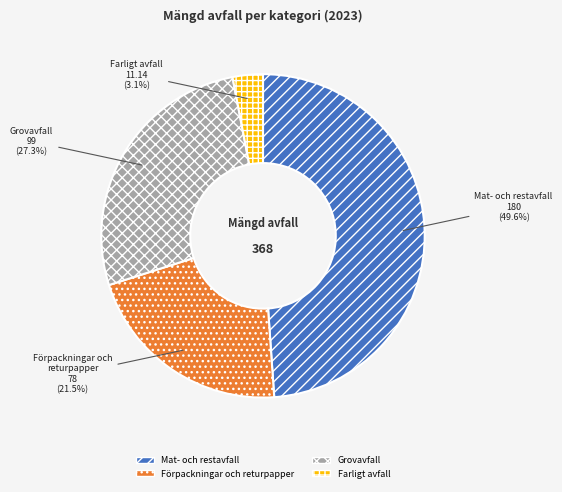

Count the number of slices in the pie.

4